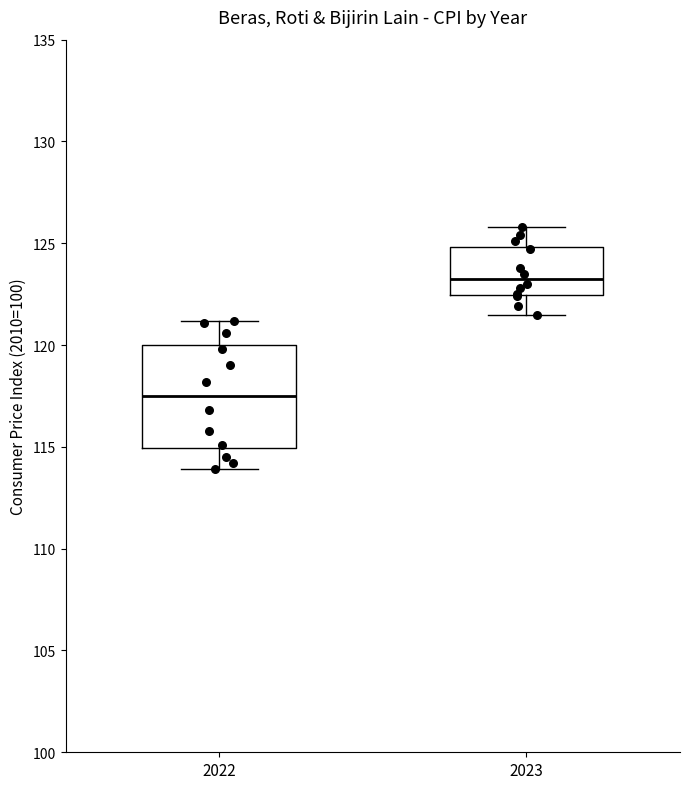

Where does the lower whisker of the box at x = 2023 end on the y-axis? The values are not printed on the chart, so give them approximately, as read against the axis.

121.5